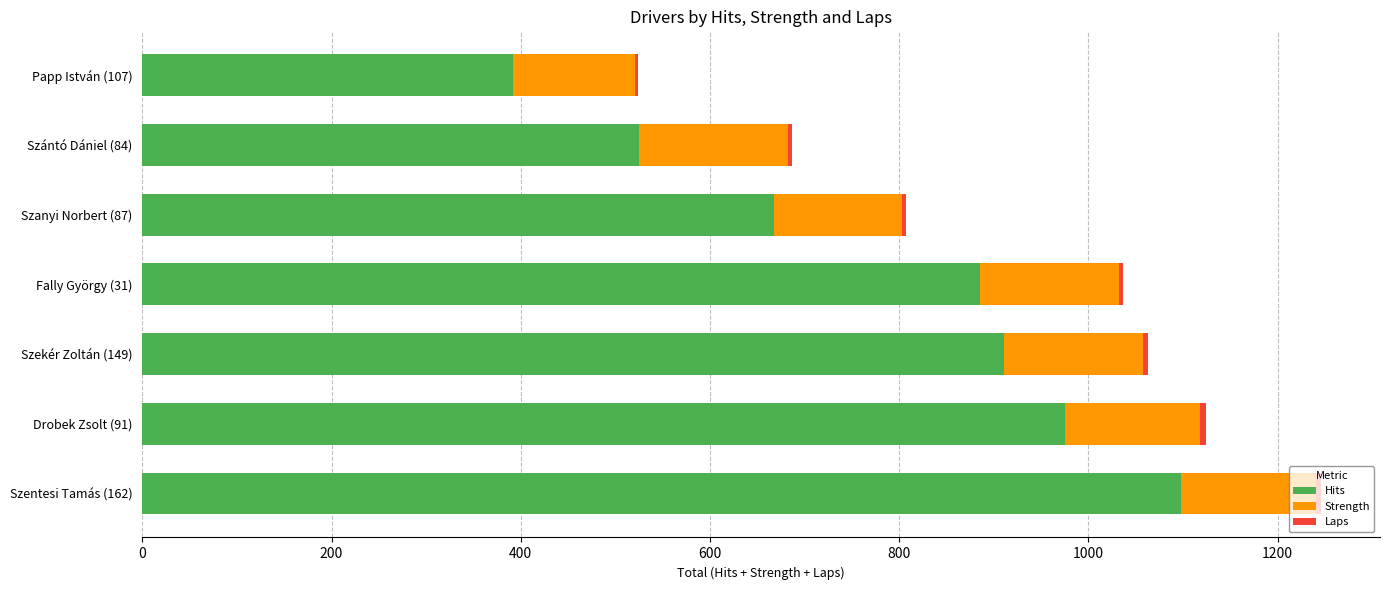

What is the sum of all Hits values?

5454